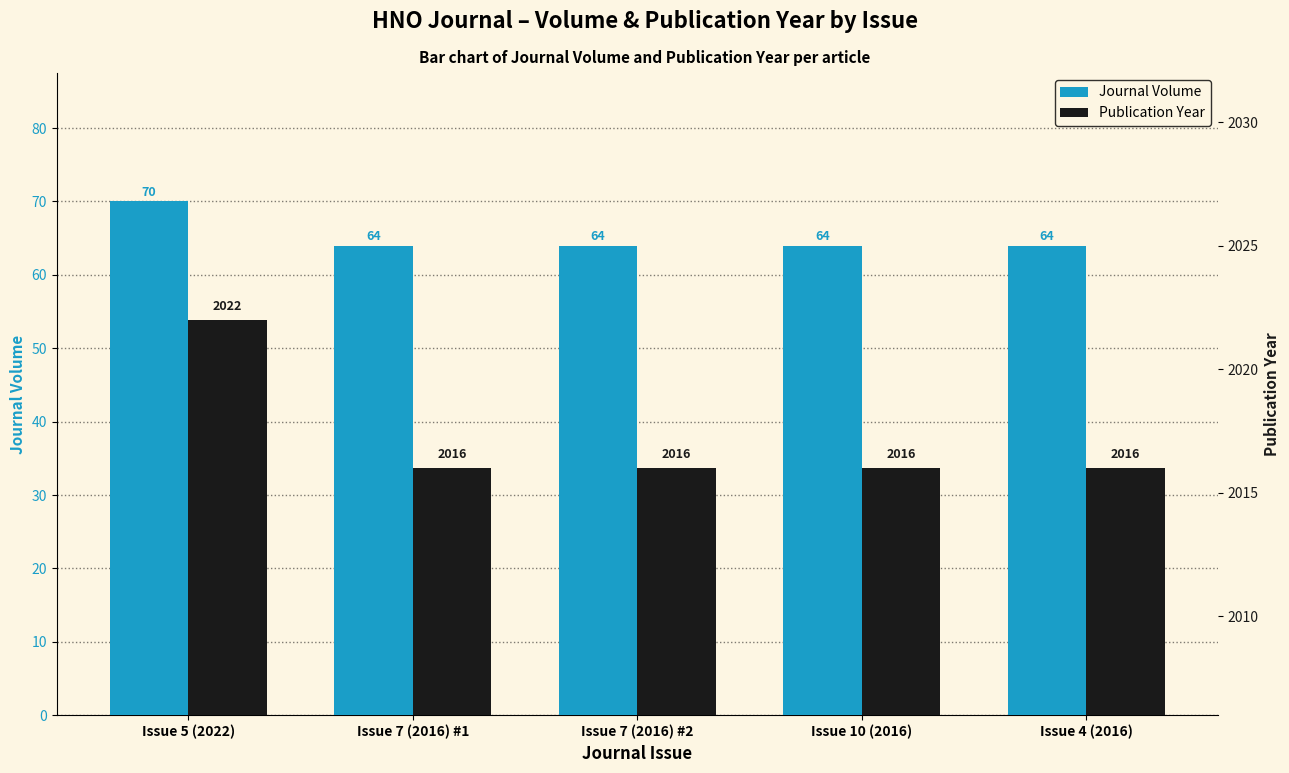

Reading right to left, what are all the values shown in this chart?

Journal Volume: Issue 4 (2016)=64	Issue 10 (2016)=64	Issue 7 (2016) #2=64	Issue 7 (2016) #1=64	Issue 5 (2022)=70
Publication Year: Issue 4 (2016)=2016	Issue 10 (2016)=2016	Issue 7 (2016) #2=2016	Issue 7 (2016) #1=2016	Issue 5 (2022)=2022